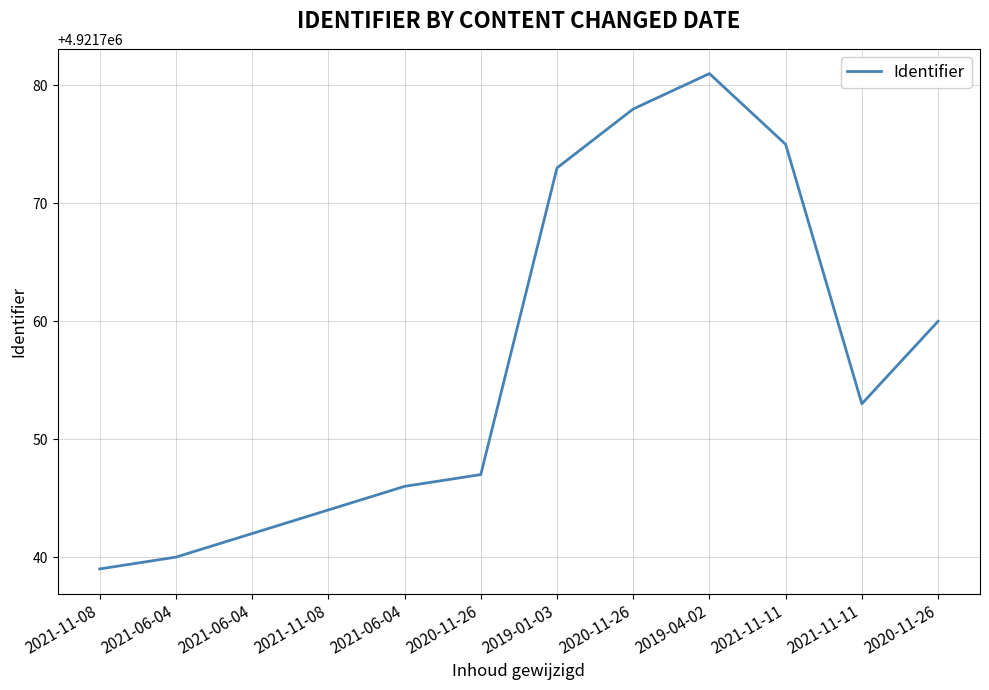

Which has a higher value, 2021-11-08 or 2019-04-02?

2019-04-02